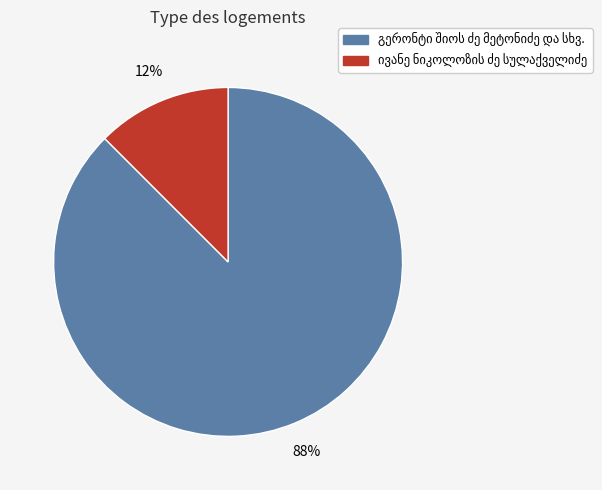

To the nearest percent, what is the average slice percentage?

50%